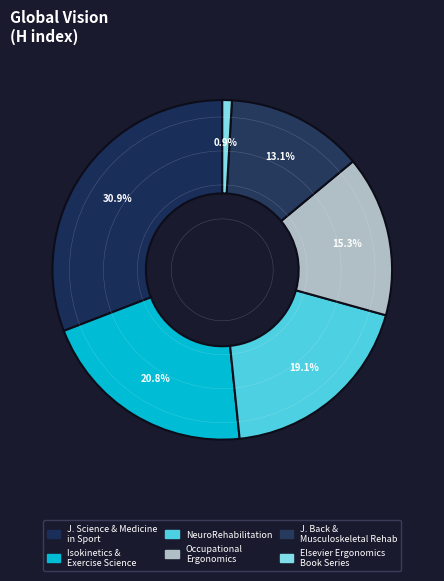

Is there any slice that represents more than half of the pie?

No